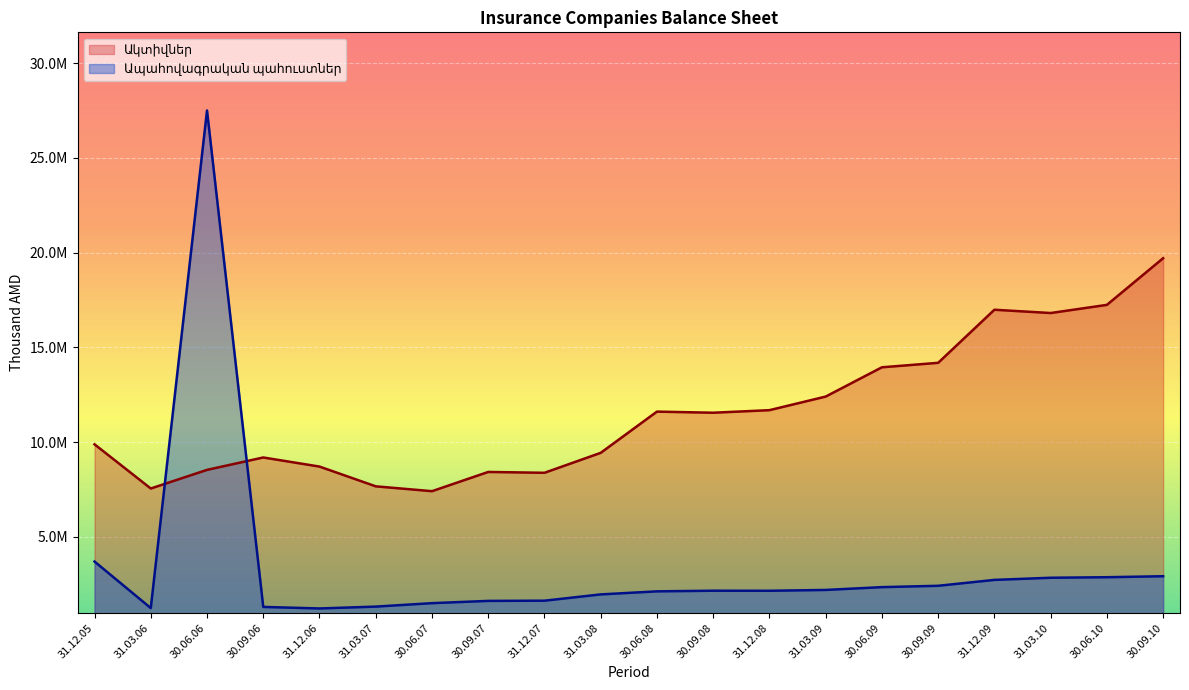

What is the difference between the maximum and minimum values in the Ակտիվներ series?

12295993.4